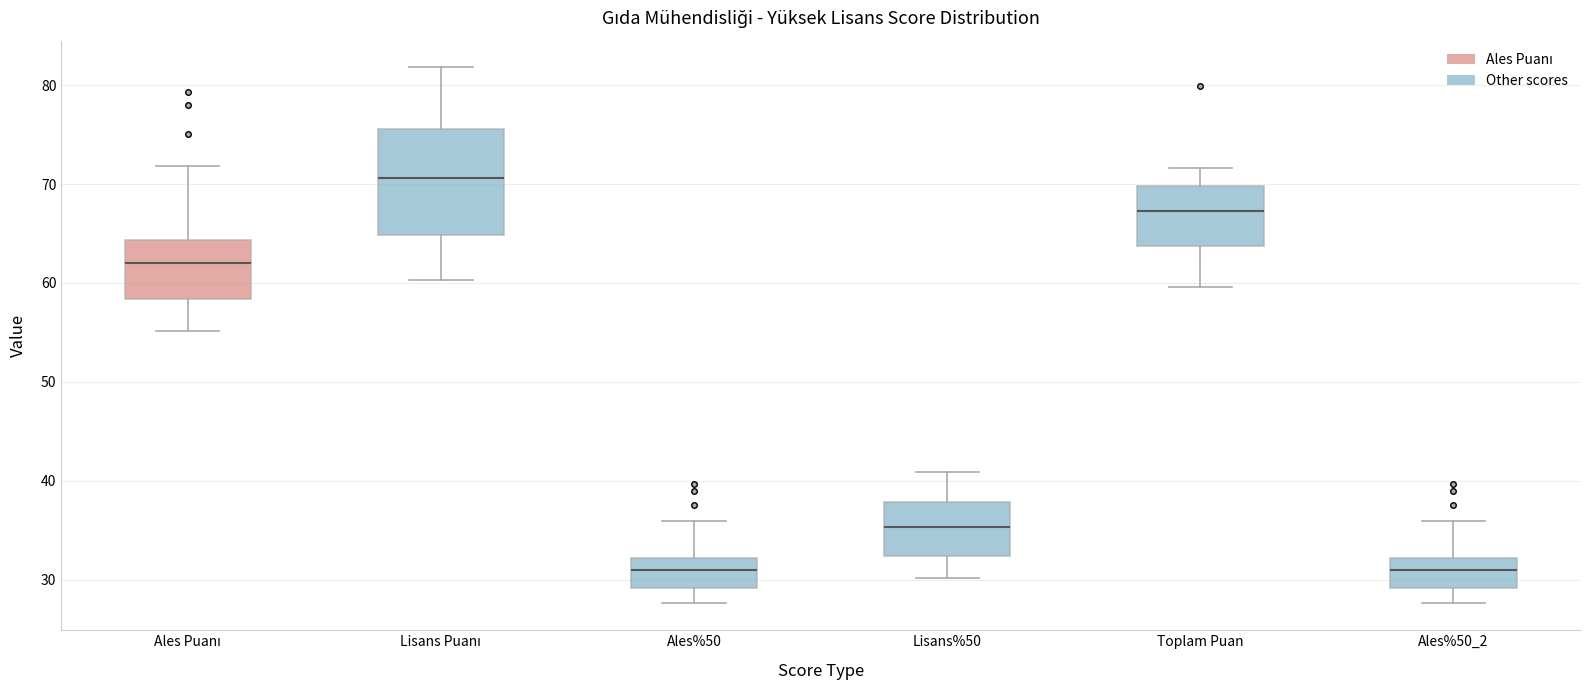

Reading left to right, read every box against the y-axis: the position of its median line, the range the box covers, and the ends of its whiskers. The values are not printed on the chart, so give them approximately, as read against the axis.

Ales Puanı: median 62, box 58 to 64, whiskers 55 to 72
Lisans Puanı: median 71, box 65 to 76, whiskers 60 to 82
Ales%50: median 31, box 29 to 32, whiskers 28 to 36
Lisans%50: median 35, box 32 to 38, whiskers 30 to 41
Toplam Puan: median 67, box 64 to 70, whiskers 60 to 72
Ales%50_2: median 31, box 29 to 32, whiskers 28 to 36